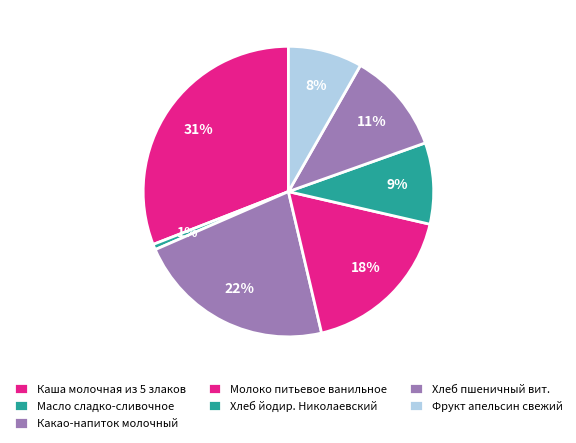

Which category has the biggest portion of the pie?

Каша молочная из 5 злаков